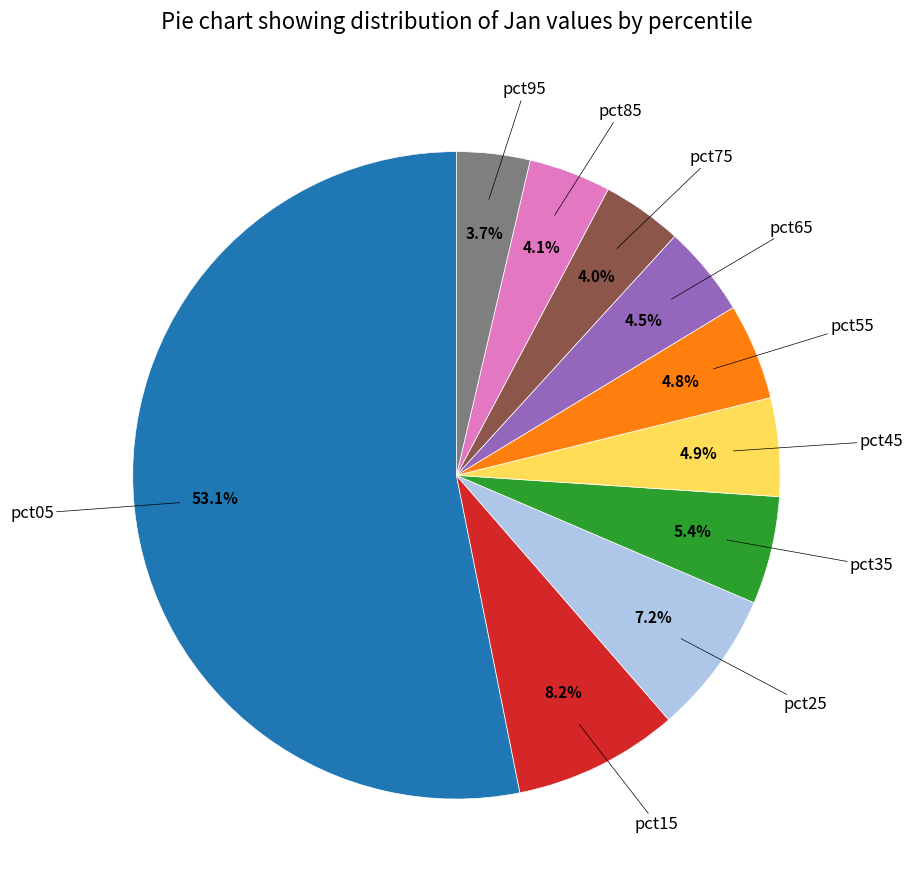

Which category has the biggest portion of the pie?

pct05